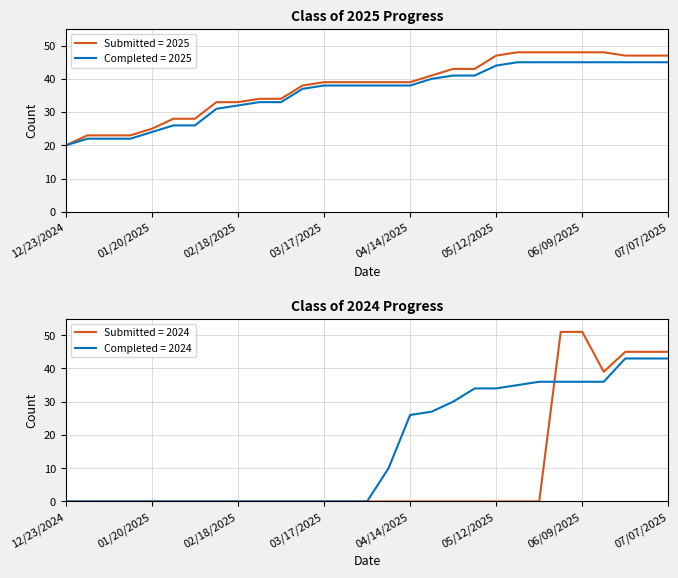

At 07/07/2025, list the series in order from largest to smallest.

Class of 2025 Submitted, Class of 2025 Completed, Class of 2024 Submitted, Class of 2024 Completed